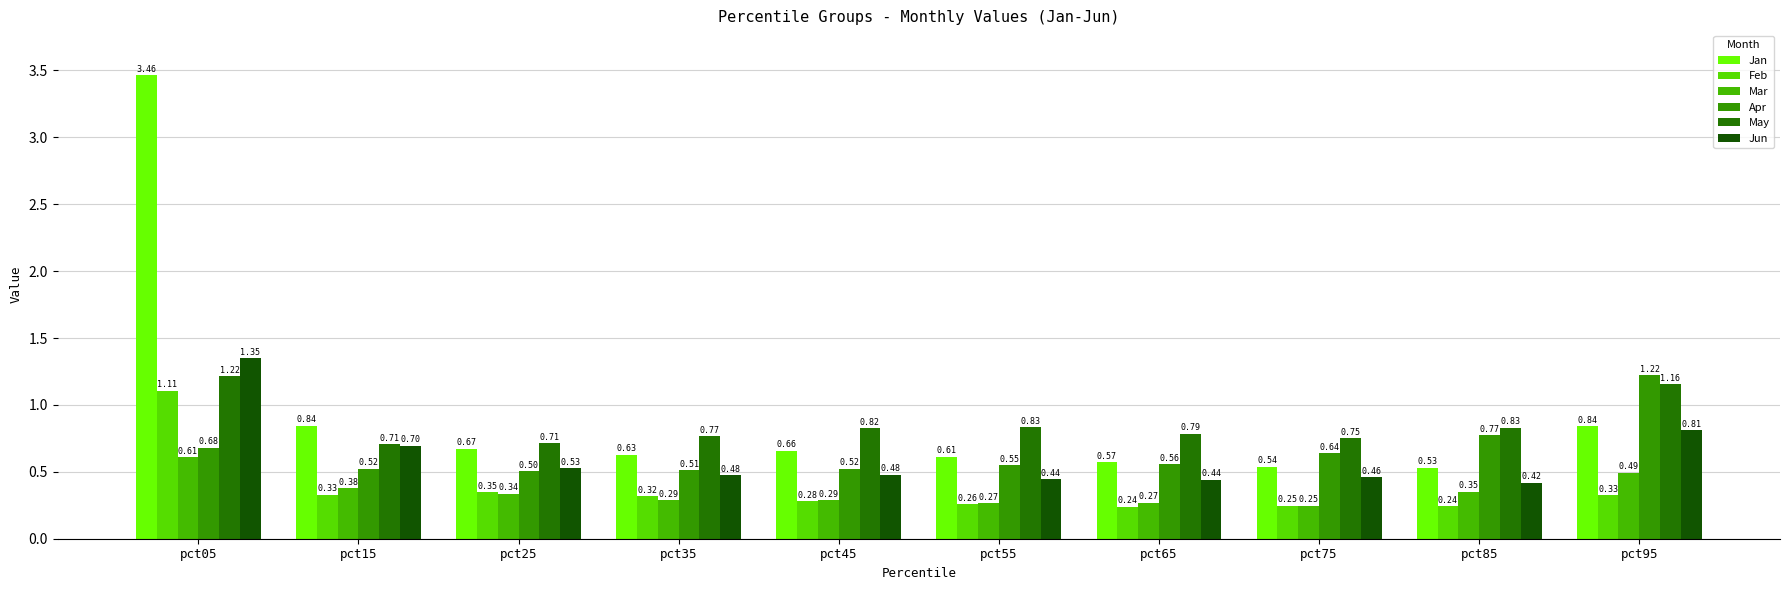

Are the bars horizontal?

No